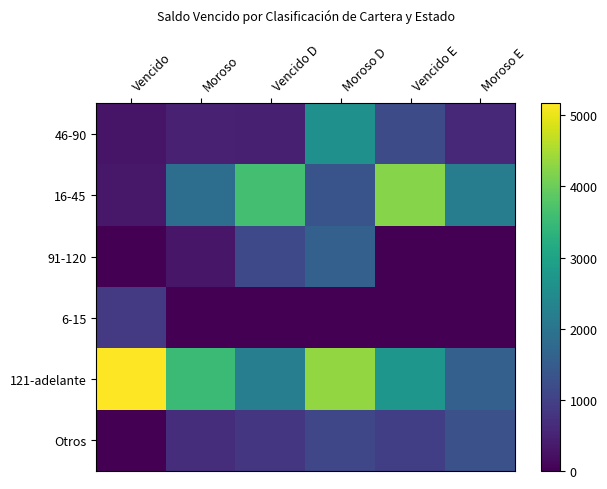

What is the total value across all series at Vencido D?

8219.4